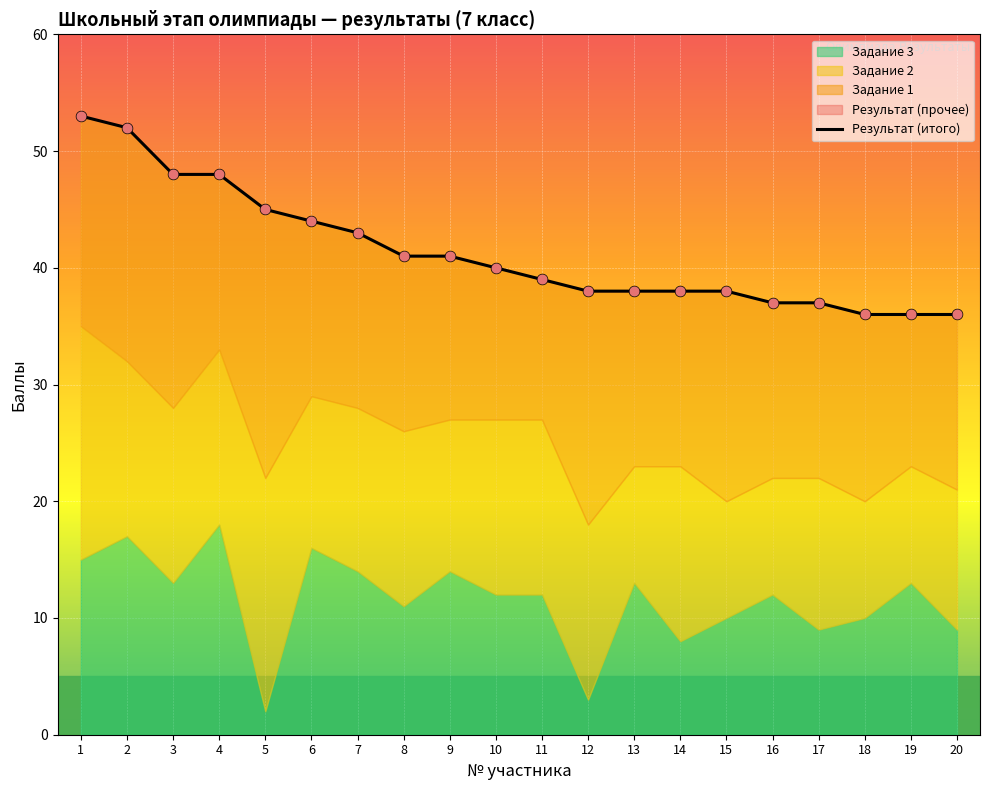

What is the change in value from 3 to 17?

-11